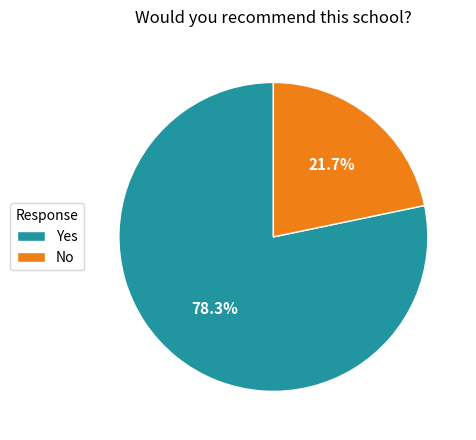

What is the ratio of the value at Yes to the value at No?

3.6